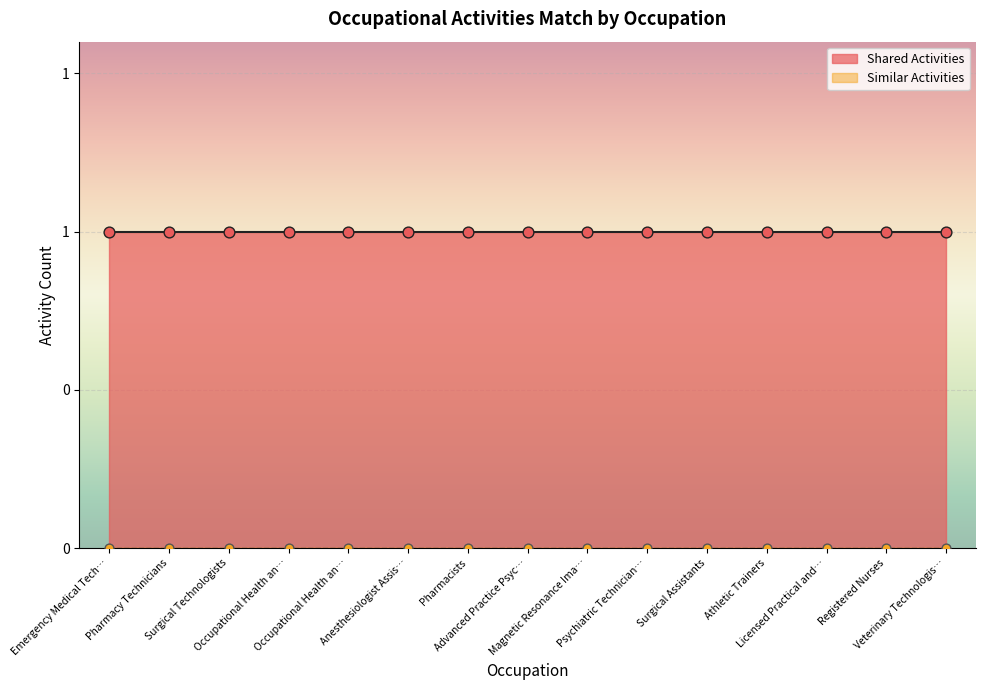

At which category is the sum across all series the highest?

Emergency Medical Technicians